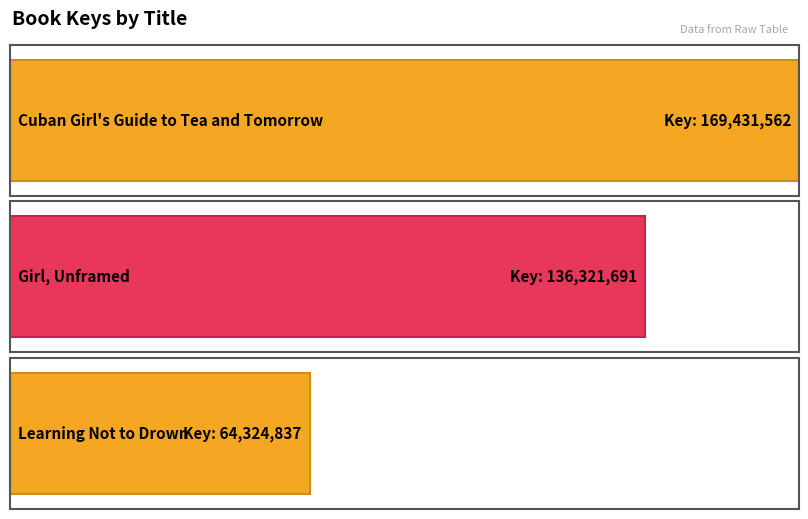

Is it true that the value at Girl, Unframed is 181108679?

False